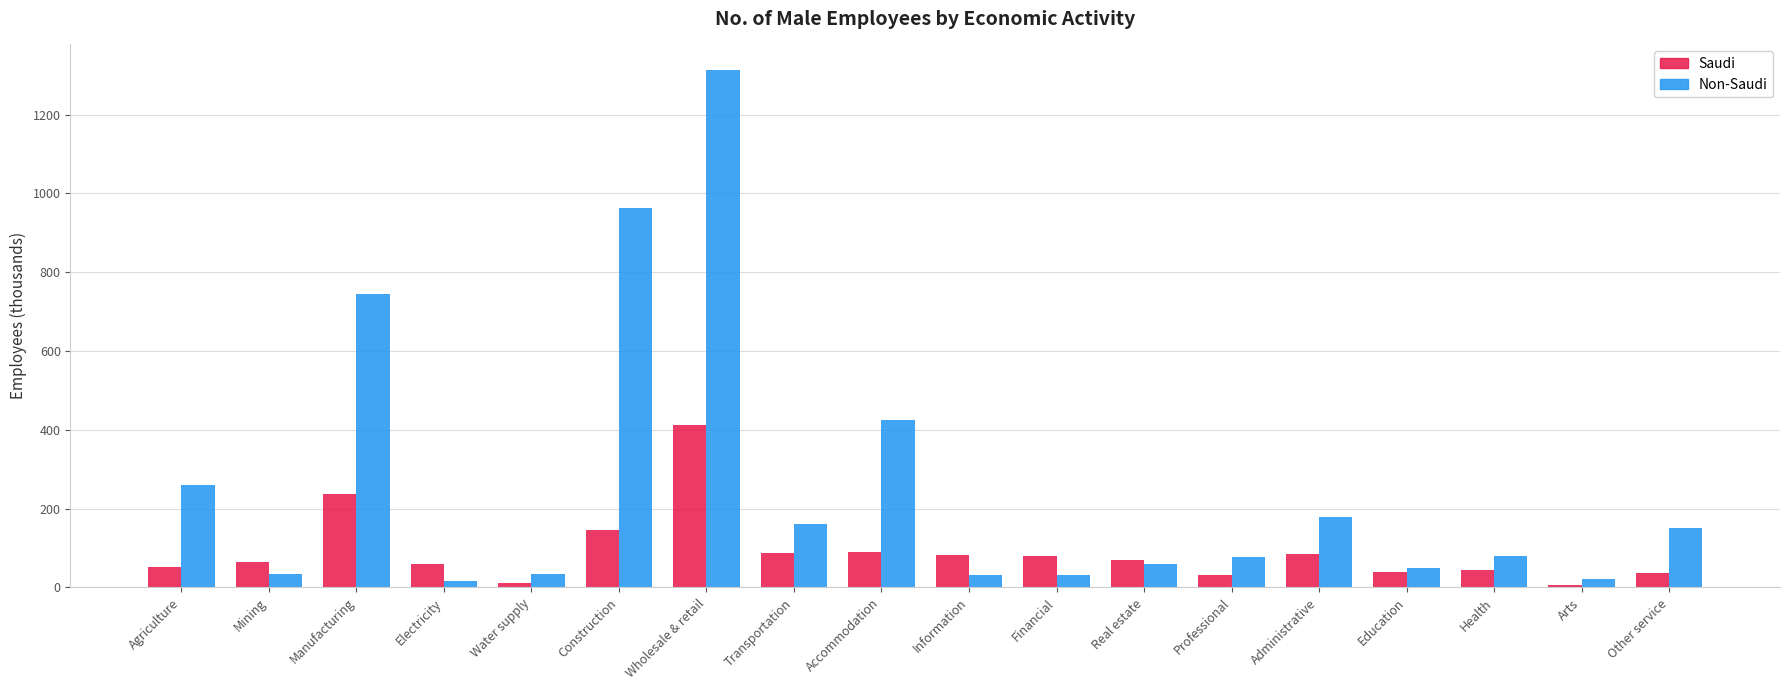

Is it true that Non-Saudi equals 179.5 at Administrative?

True